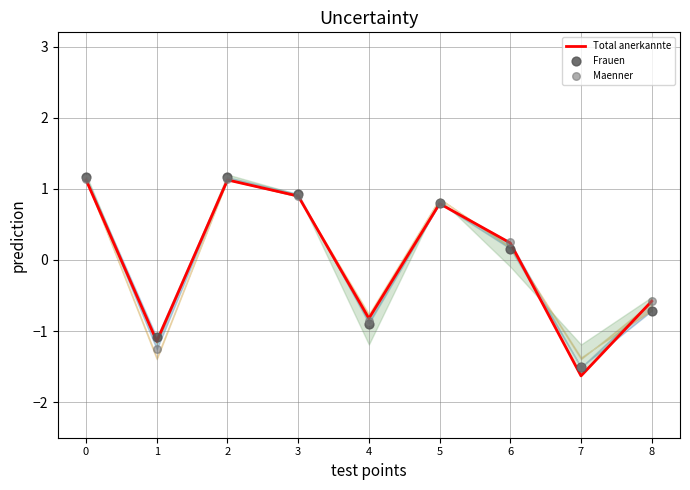

Which series has the largest total across all categories?

Maenner